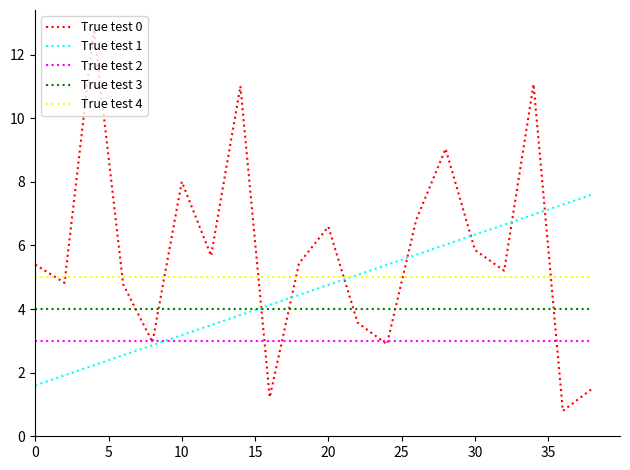

What is the smallest value displayed?

0.8